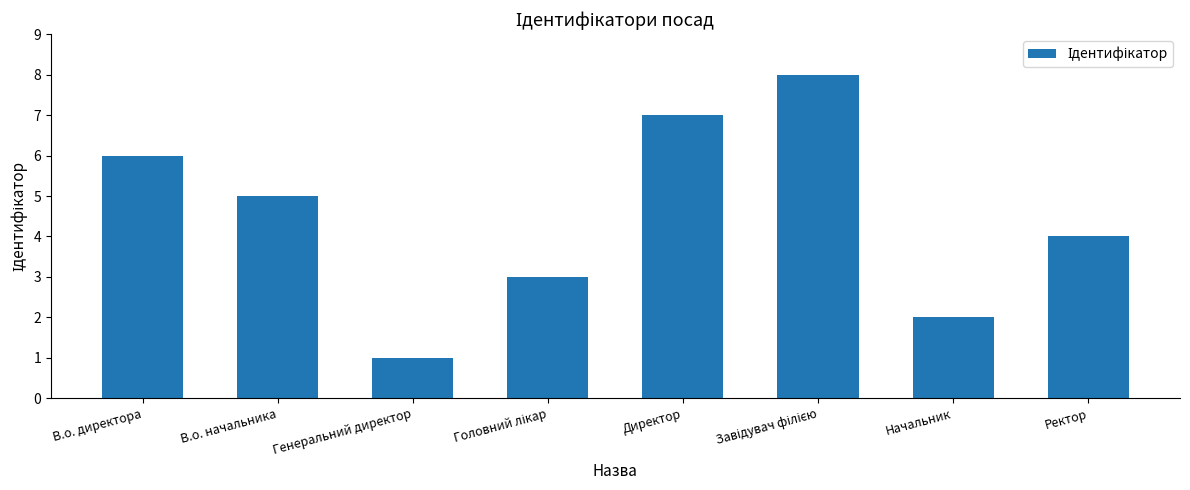

Reading left to right, list all the values displayed in this chart.

6	5	1	3	7	8	2	4